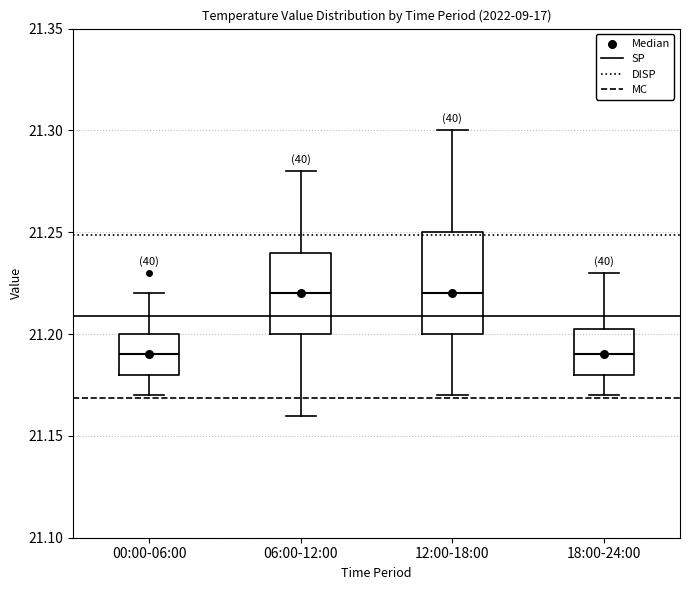

Reading left to right, read every box against the y-axis: the position of its median line, the range the box covers, and the ends of its whiskers. The values are not printed on the chart, so give them approximately, as read against the axis.

00:00-06:00: median 21.190, box 21.180 to 21.200, whiskers 21.170 to 21.220
06:00-12:00: median 21.220, box 21.200 to 21.240, whiskers 21.160 to 21.280
12:00-18:00: median 21.220, box 21.200 to 21.250, whiskers 21.170 to 21.300
18:00-24:00: median 21.190, box 21.180 to 21.205, whiskers 21.170 to 21.230